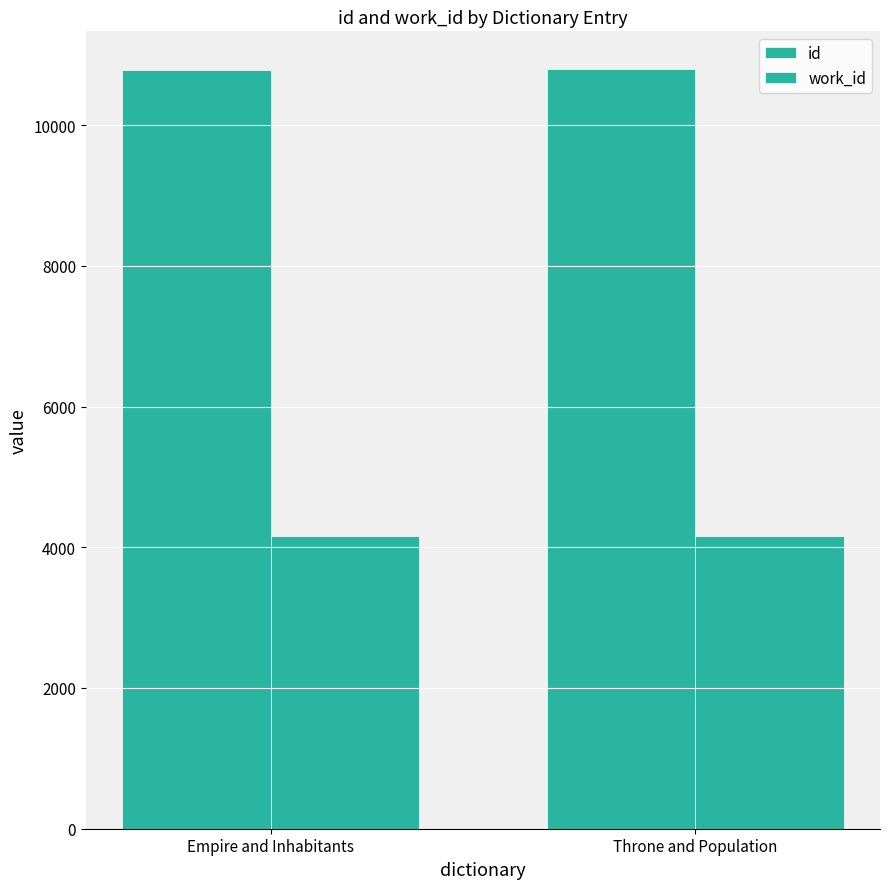

Does the chart contain stacked bars?

No